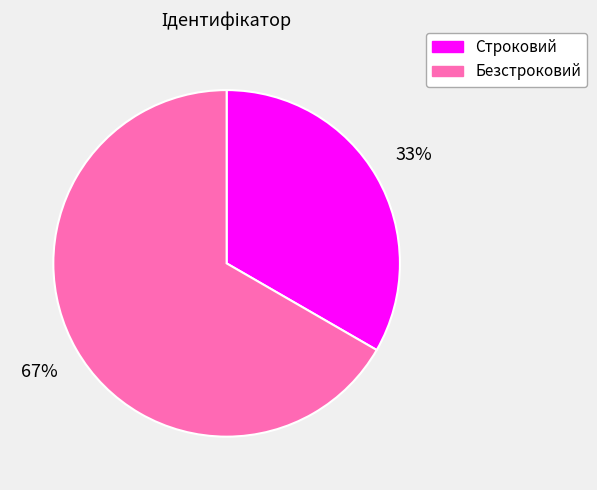

Do Безстроковий and Строковий together represent more than half of the pie?

Yes